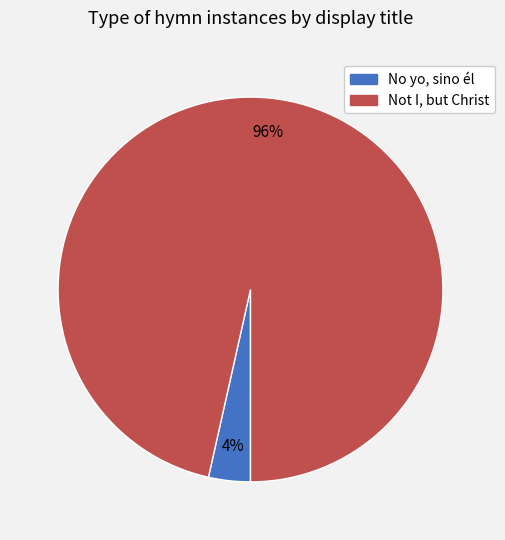

Is it true that Not I, but Christ is 96% of the pie?

True